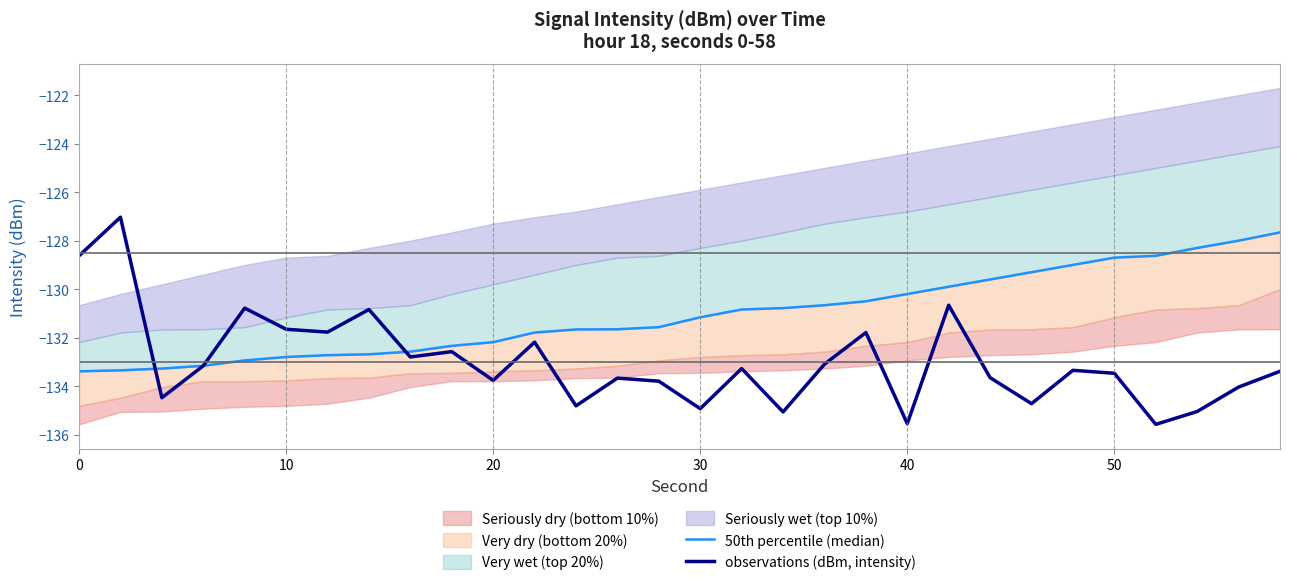

True or false: observations (dBm, intensity) has a value of -43.9 at 20.

False